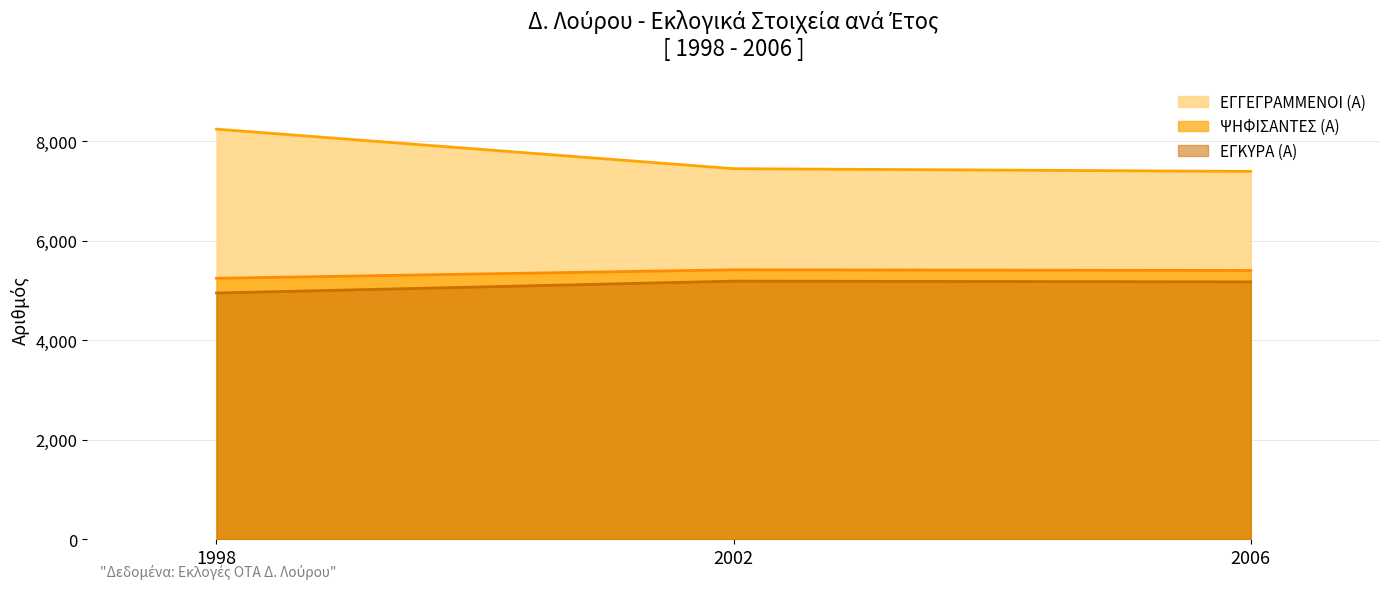

Is the value of ΕΓΚΥΡΑ (Α) at 2002 greater than the value of ΨΗΦΙΣΑΝΤΕΣ (Α) at 2002?

No